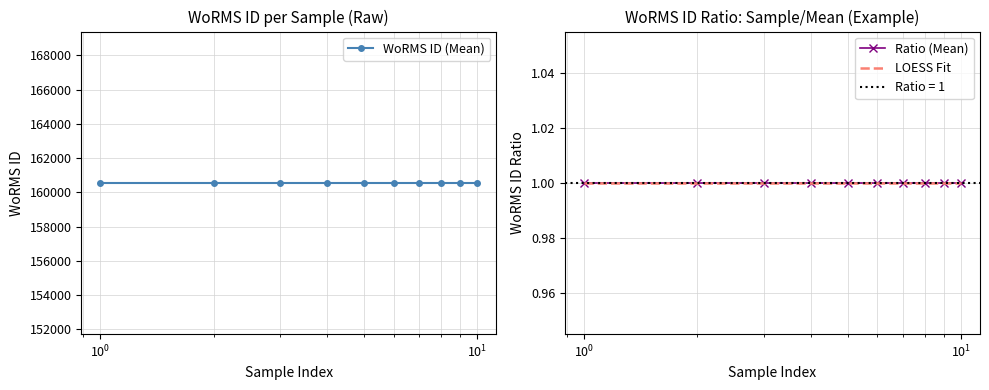

Does the chart have visible grid lines?

Yes